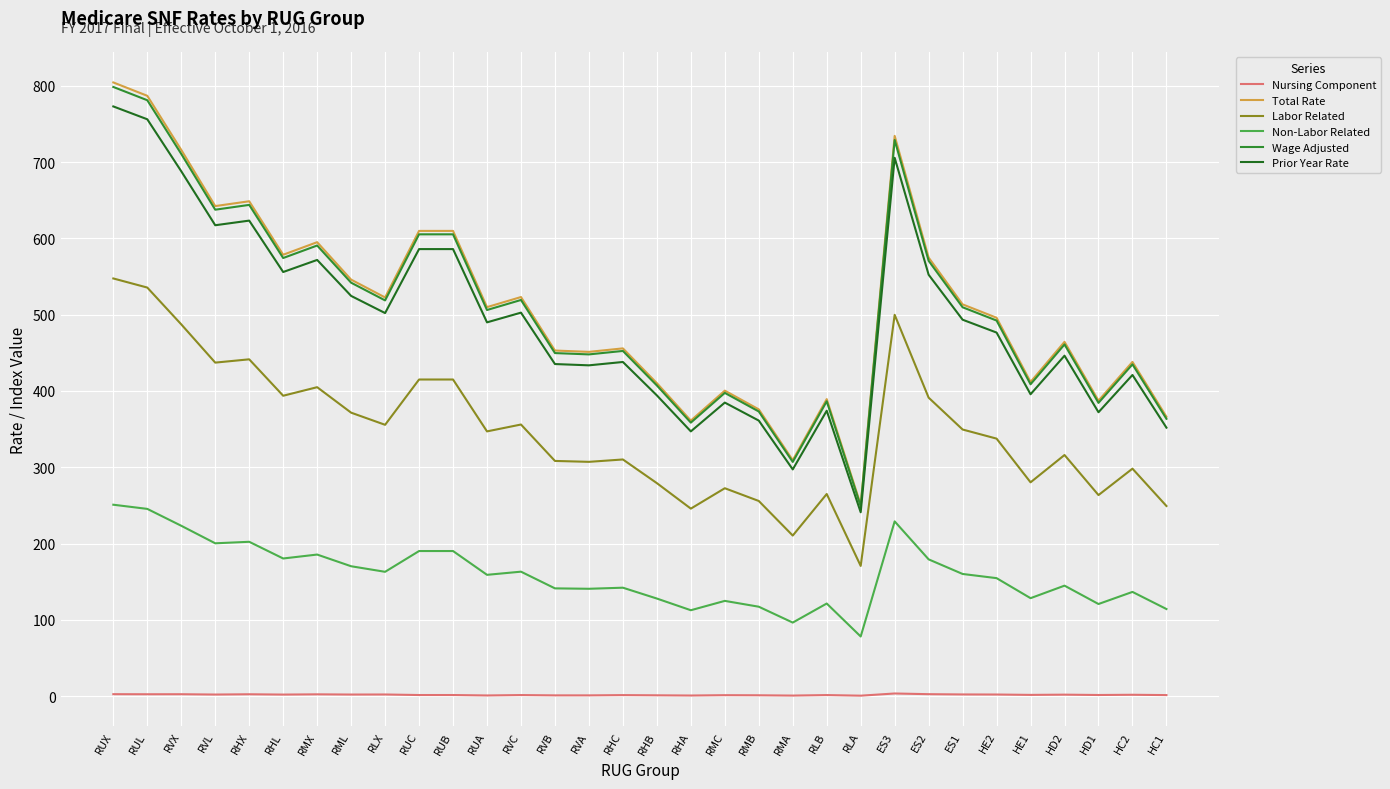

What position from the left is RVB?

14